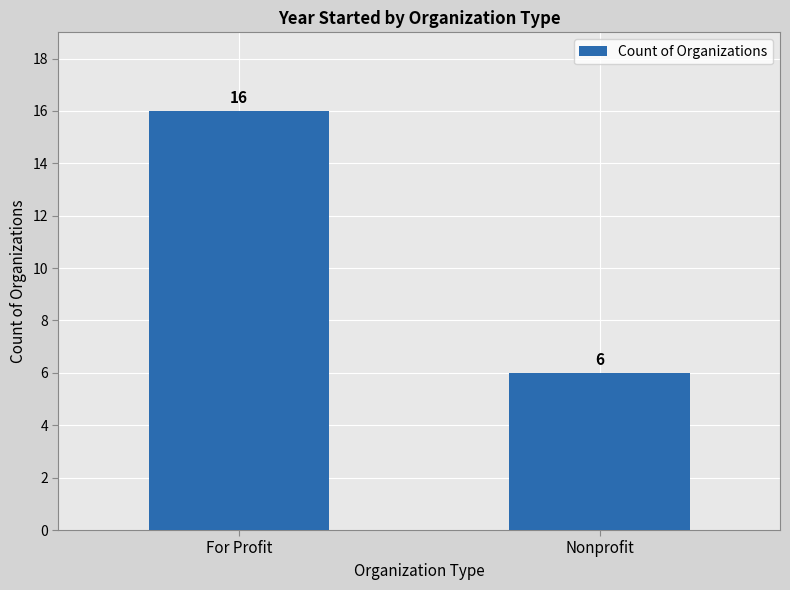

The value at Nonprofit is 4. True or false?

False